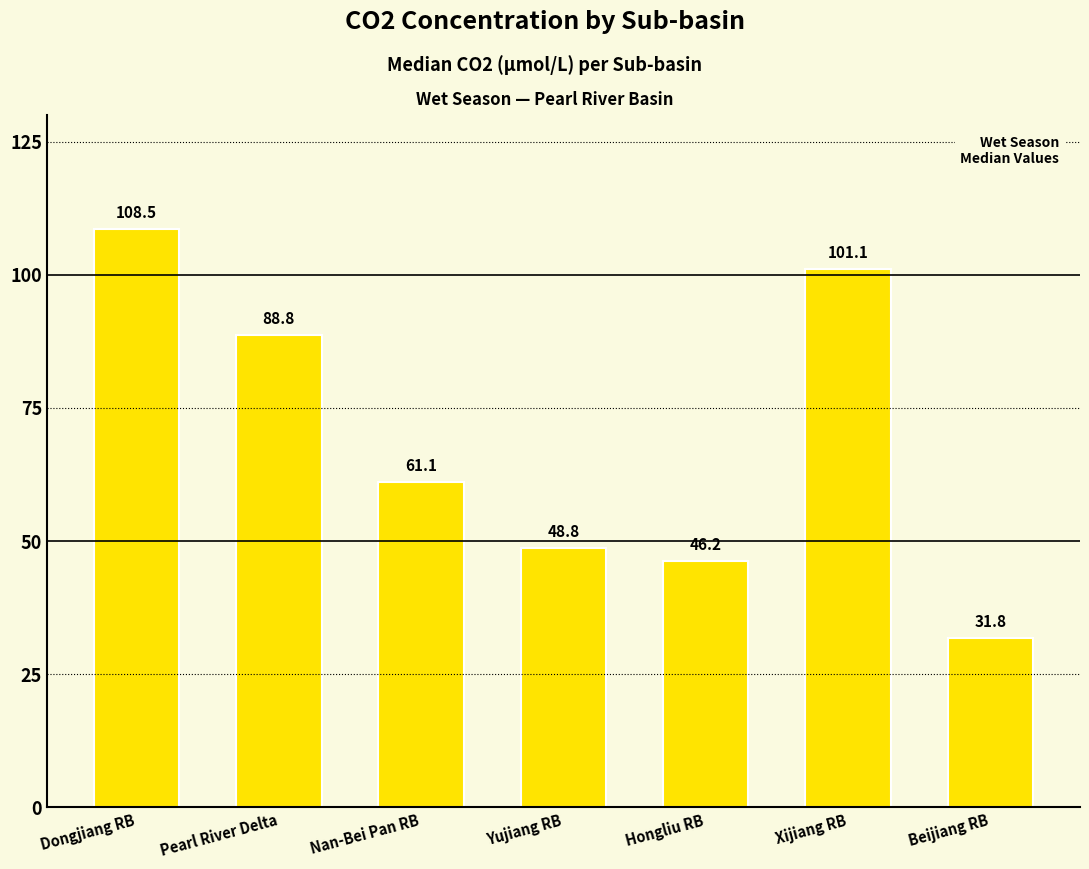

What is the average value?

69.5